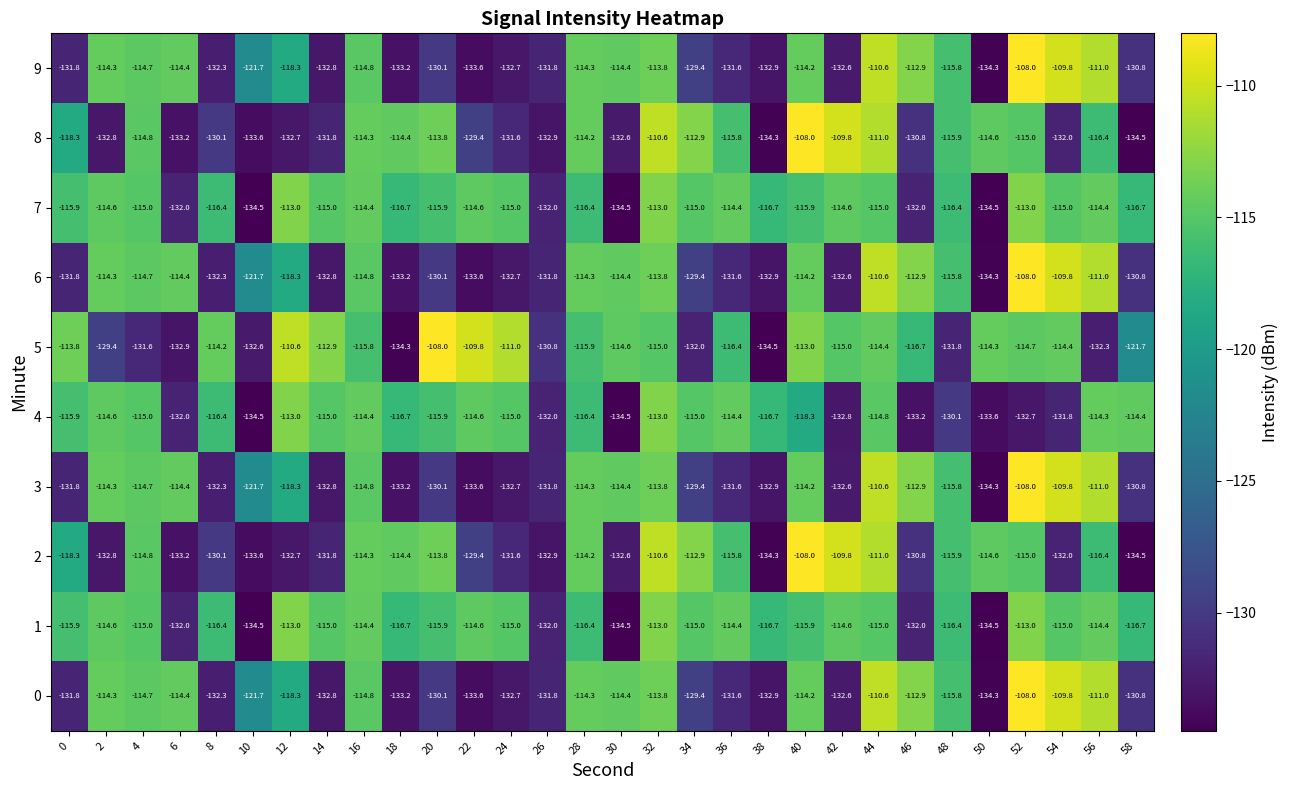

The 5 series shows -131.6 at 4. True or false?

True